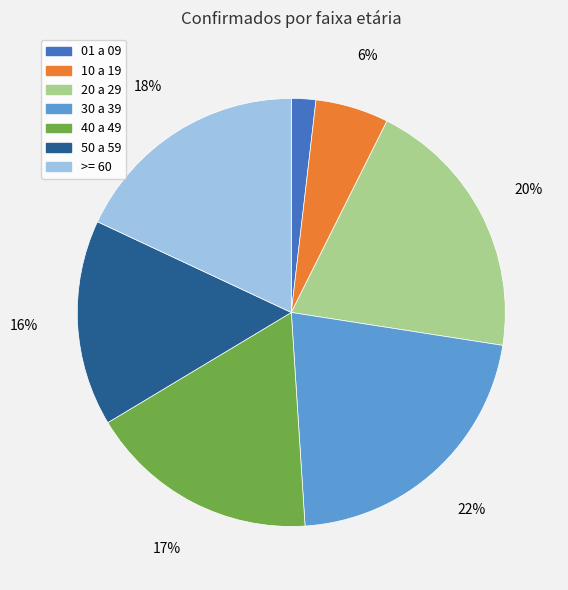

Is there a majority slice in this chart?

No